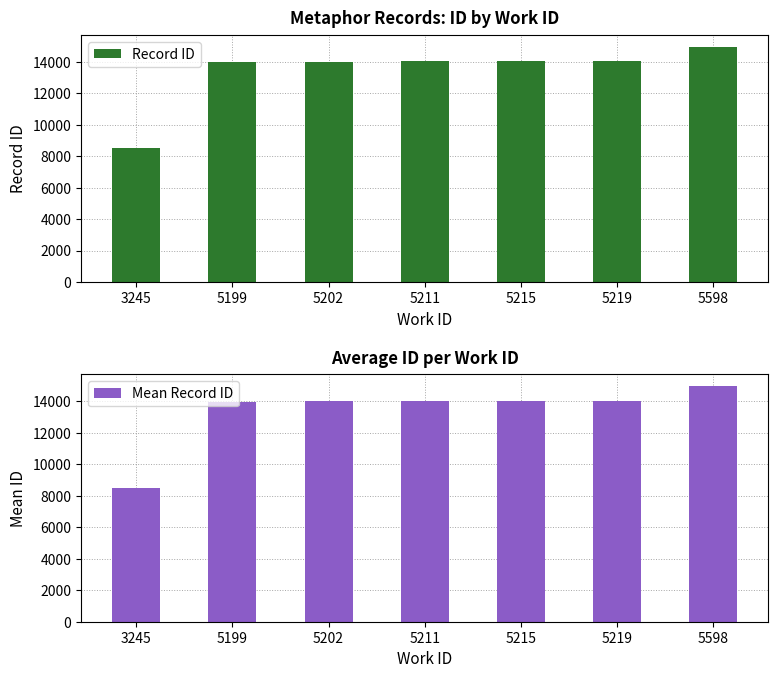

What is the smallest value displayed?

8499.0